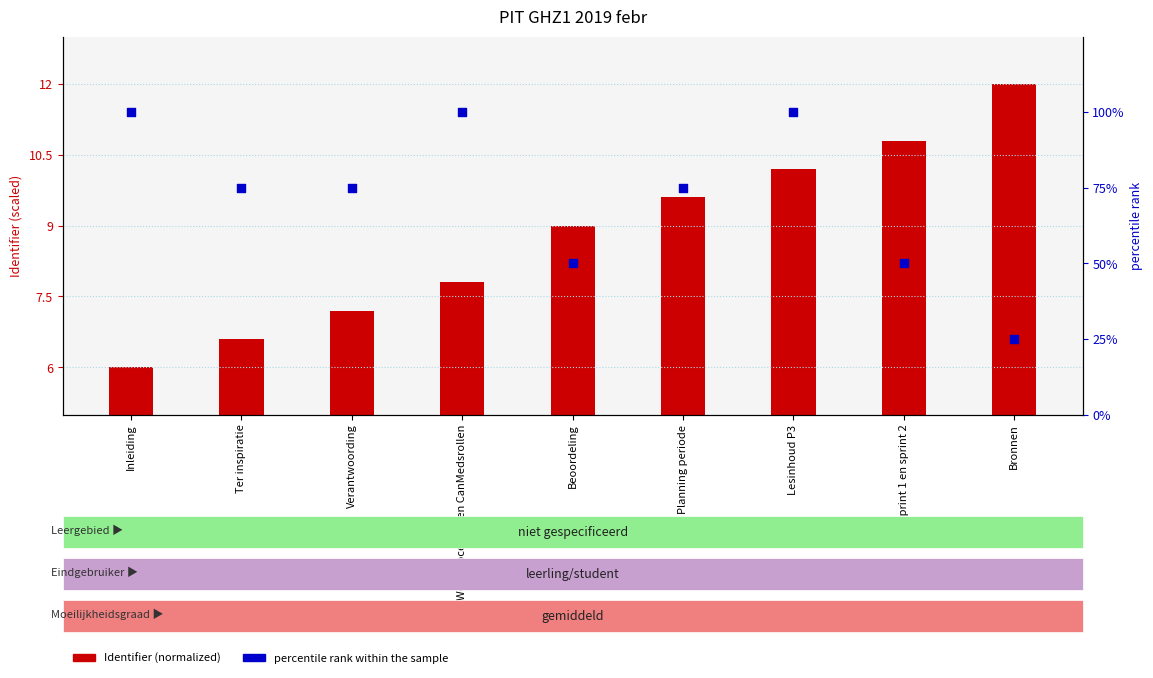

At which category is the sum across all series the highest?

Lesinhoud P3